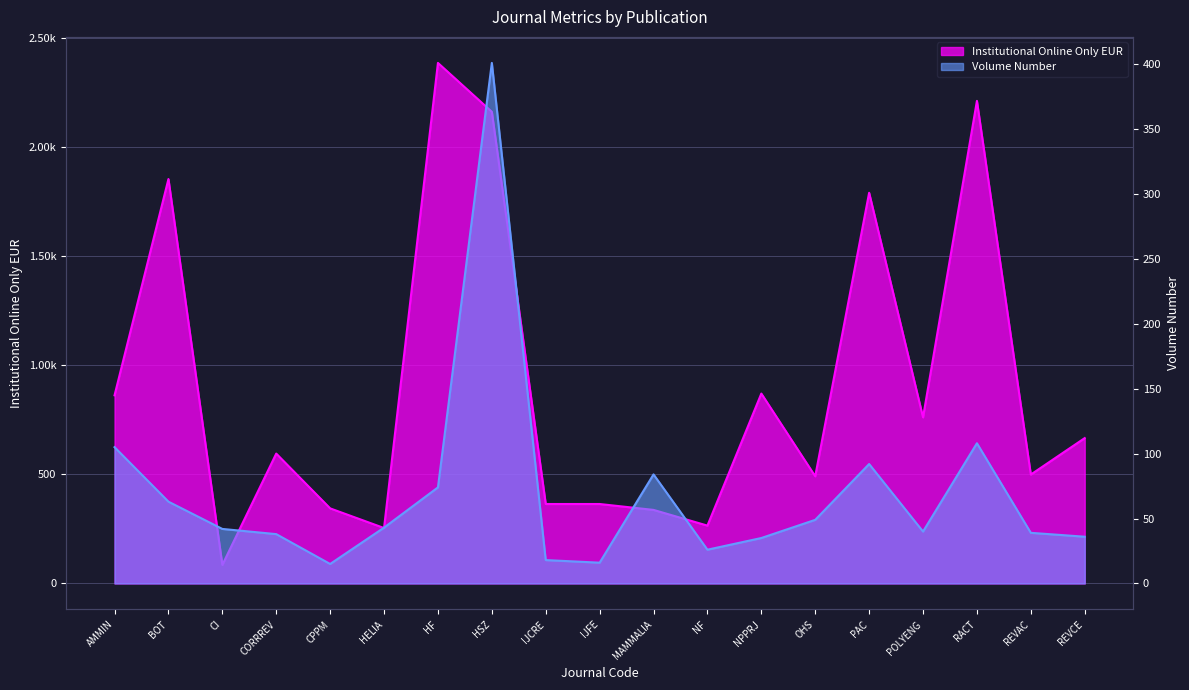

True or false: Volume Number and Institutional Online Only EUR intersect in this chart.

False